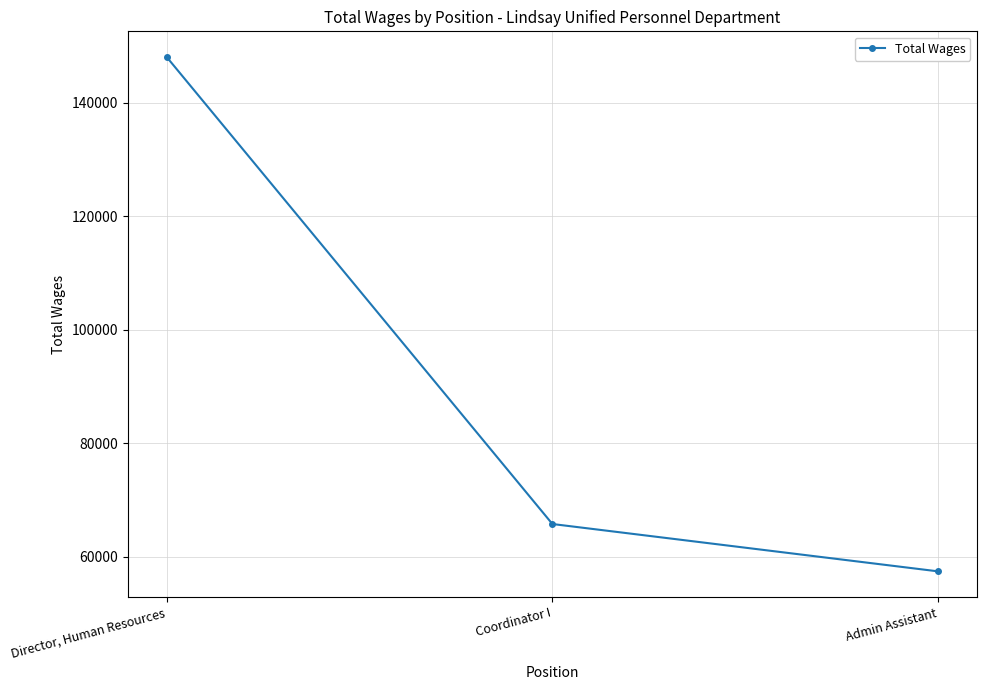

How many categories are shown in the chart?

3